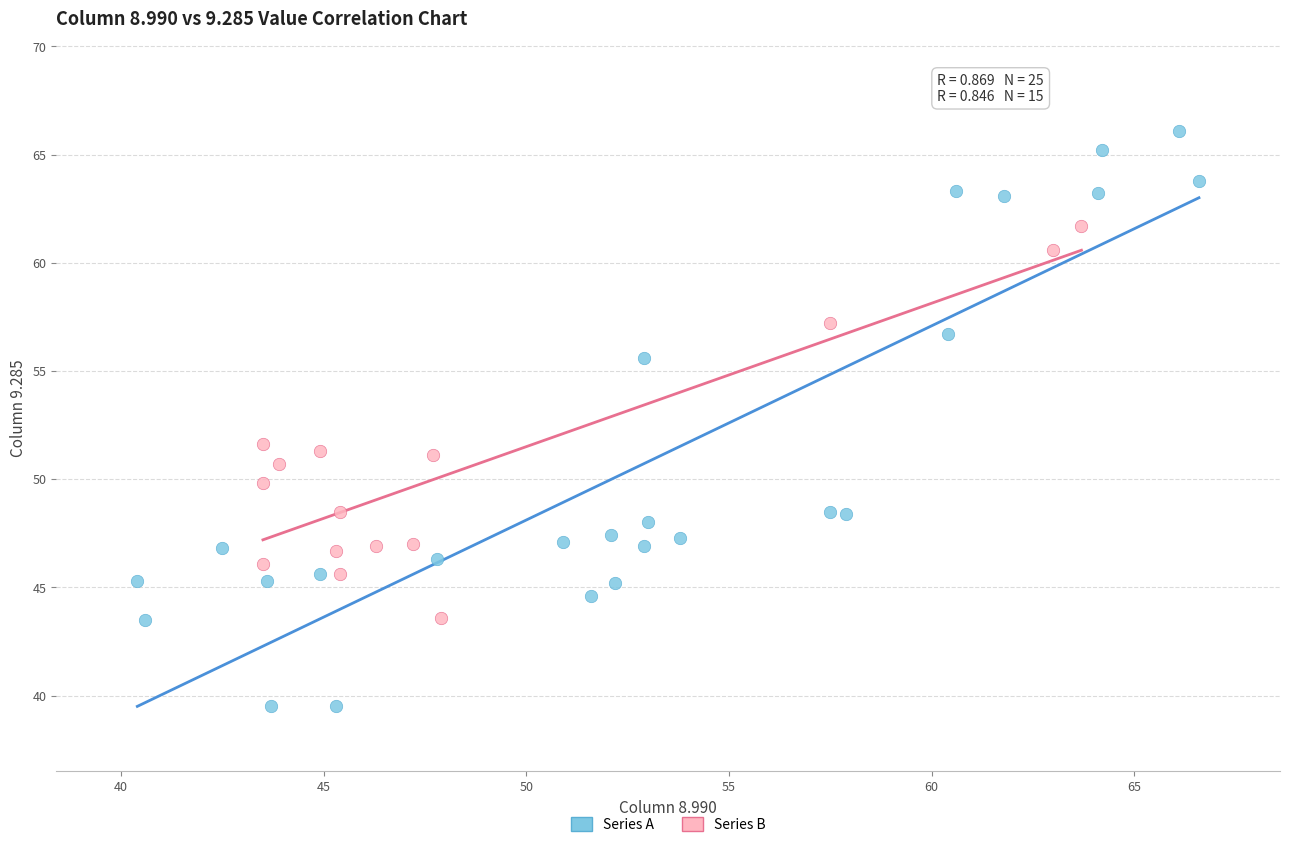

What are all the series names shown in the legend?

Series A, Series B